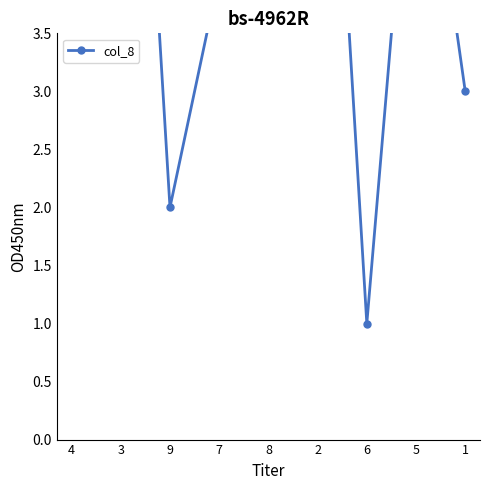

How many points are lower than both their immediate neighbors (excluding endpoints)?

2